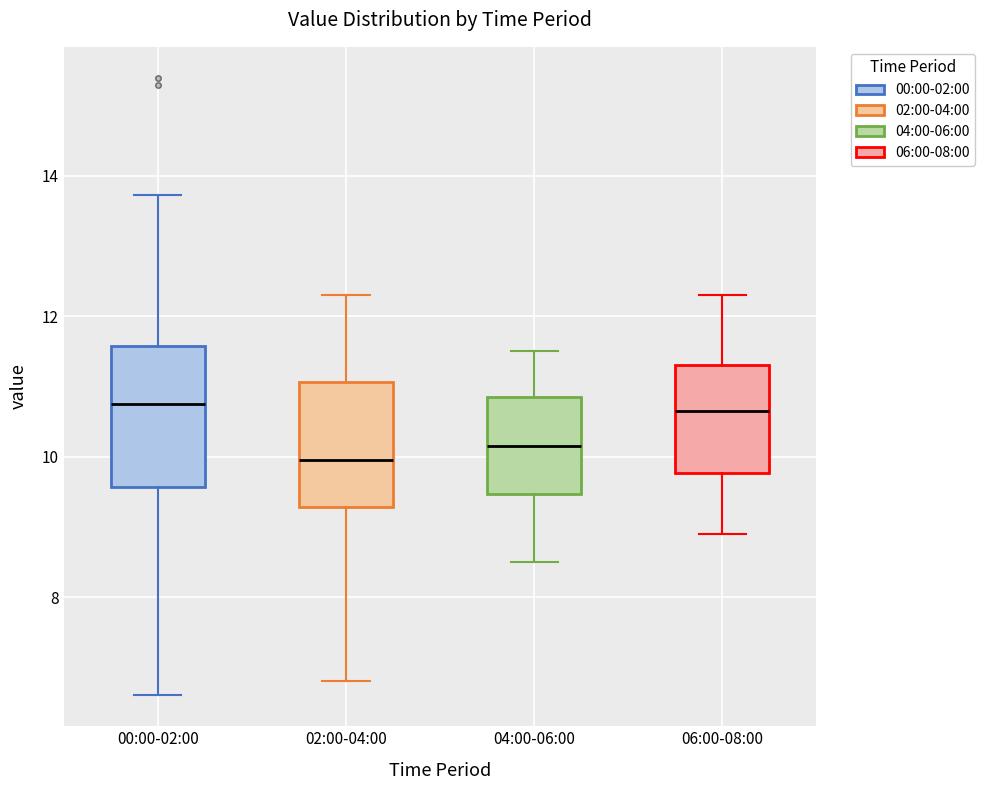

Comparing the boxes themselves (not the whiskers), which one is the tallest?

00:00-02:00